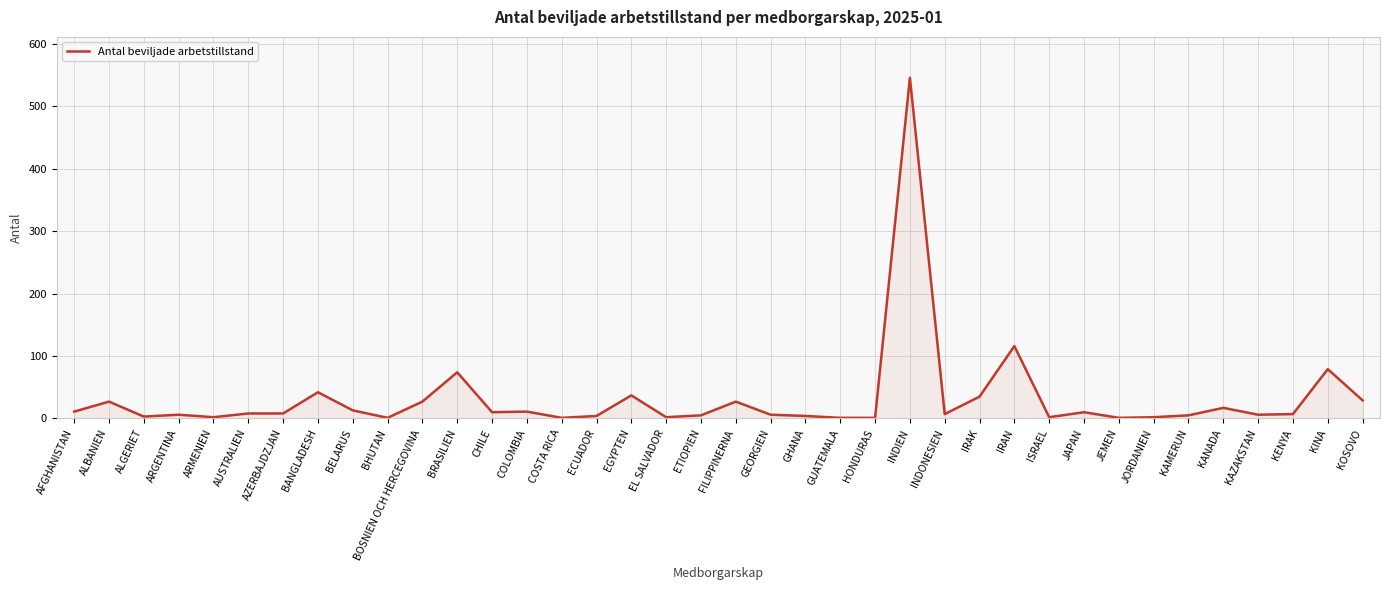

How many lines are shown in the chart?

1